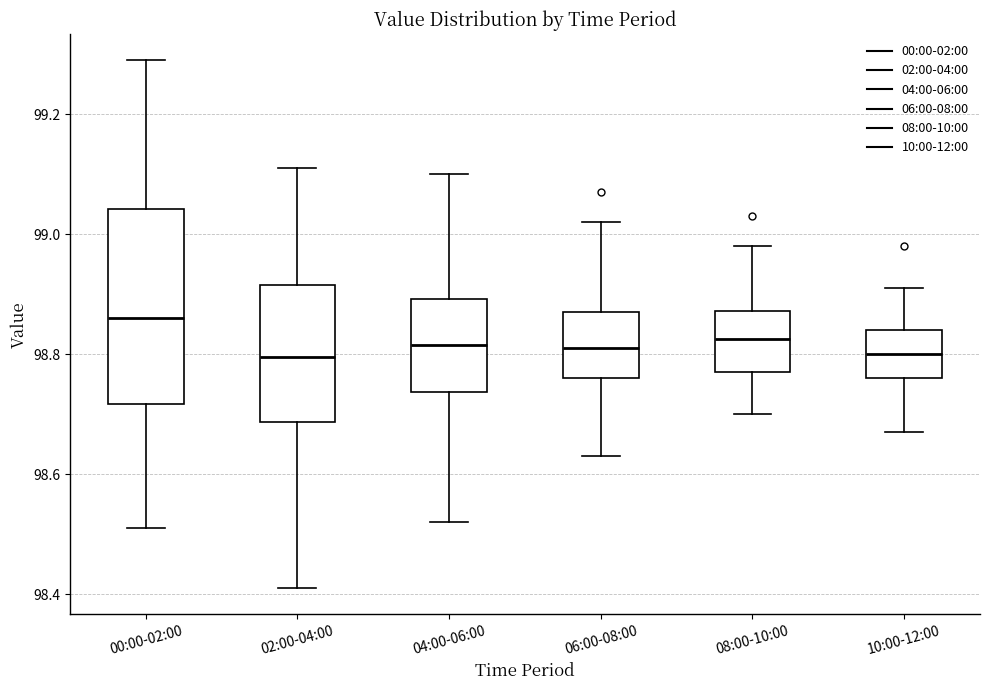

Where does the lower whisker of the box for 08:00-10:00 end on the y-axis? The values are not printed on the chart, so give them approximately, as read against the axis.

98.70